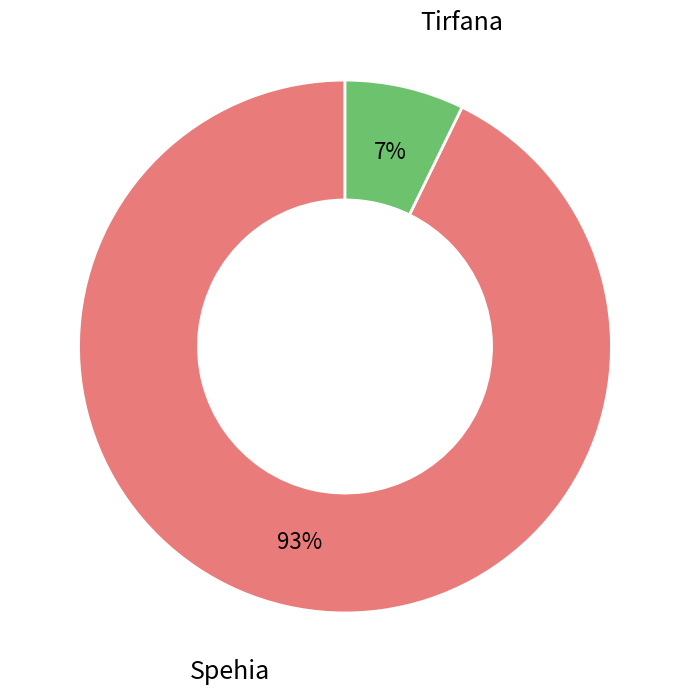

Which has a higher value, Spehia or Tirfana?

Spehia